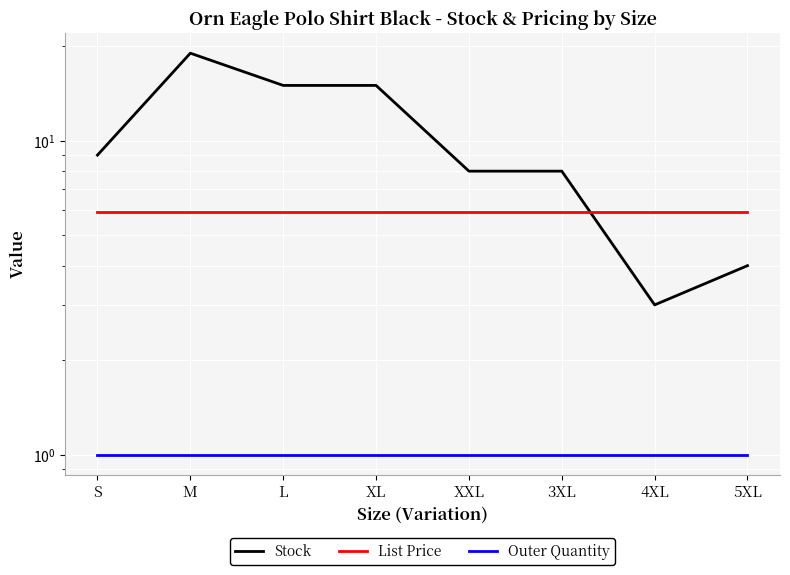

The value of Outer Quantity at L is 1.7. True or false?

False